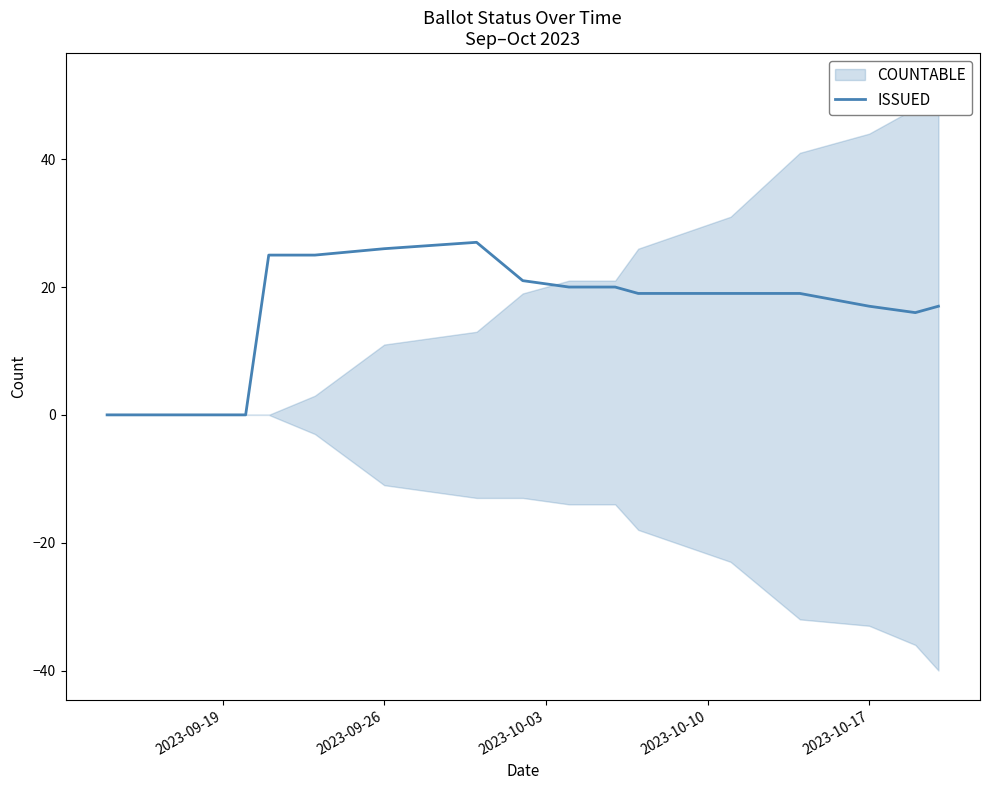

Does the chart have visible grid lines?

No